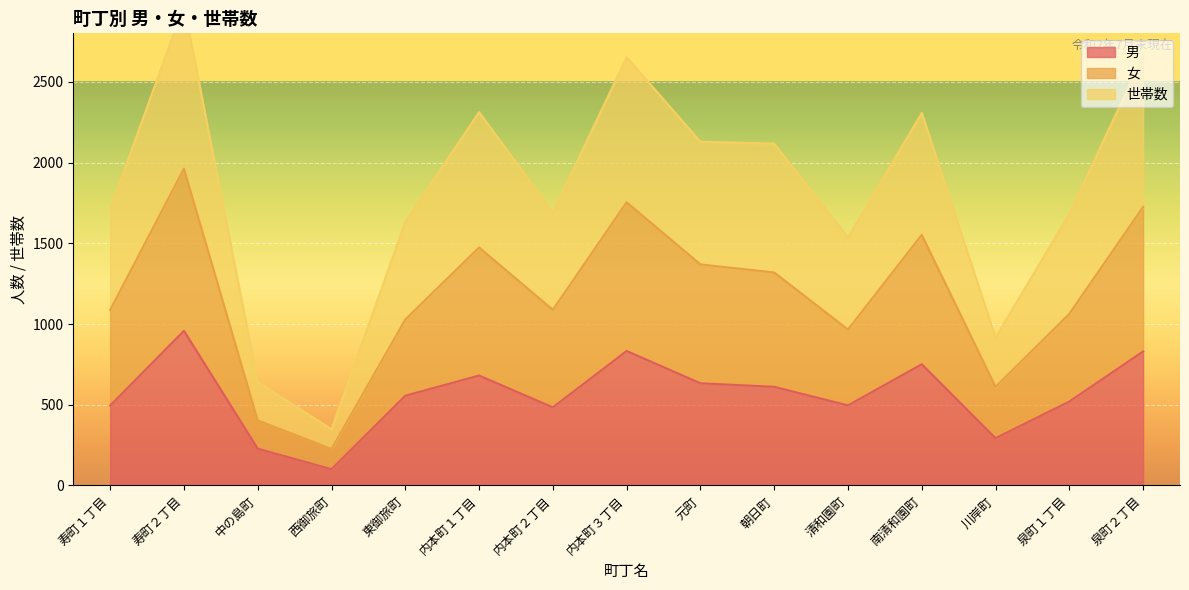

Where is the first local minimum for 男?

西御旅町